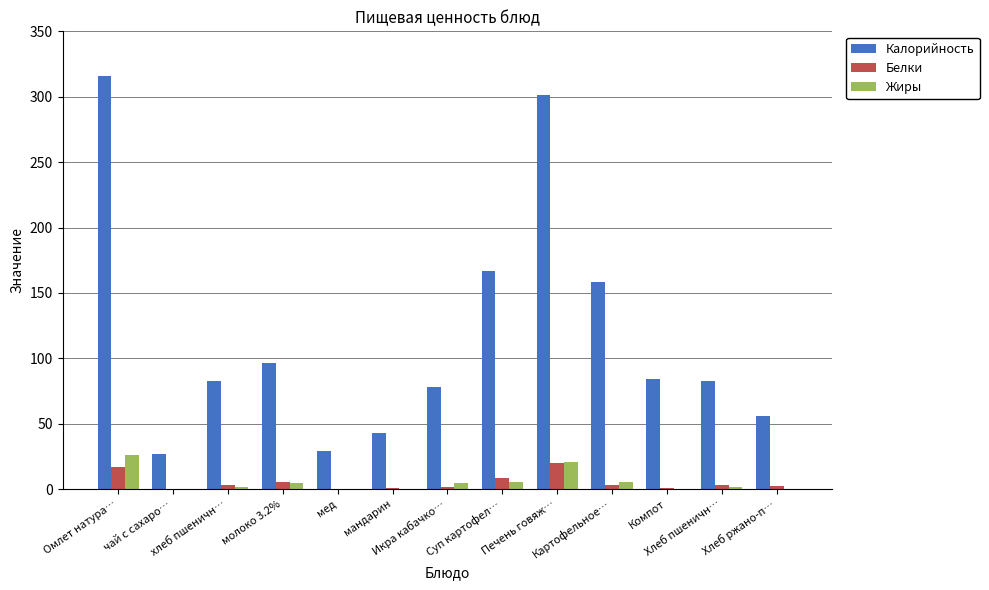

Which series has the largest total across all categories?

Калорийность